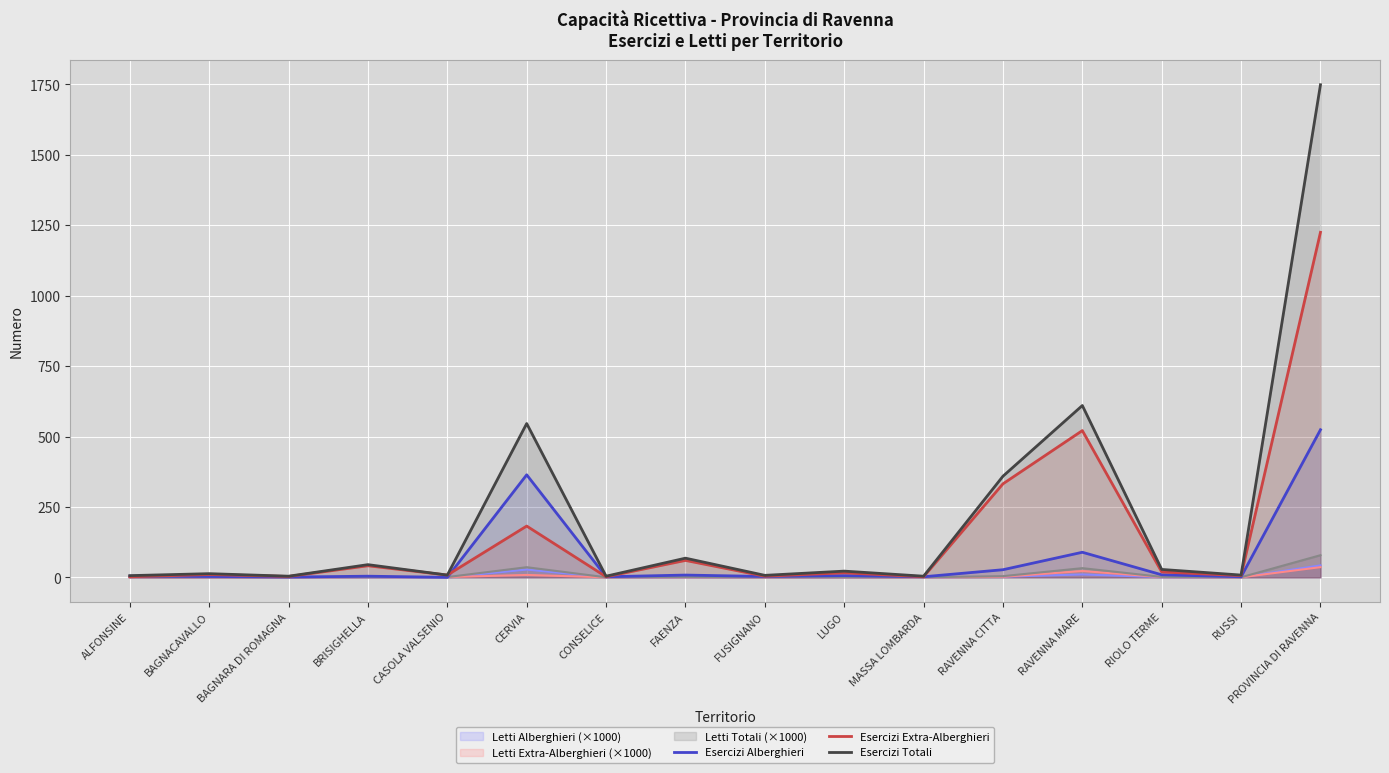

Which series has the widest spread of values?

Esercizi Totali